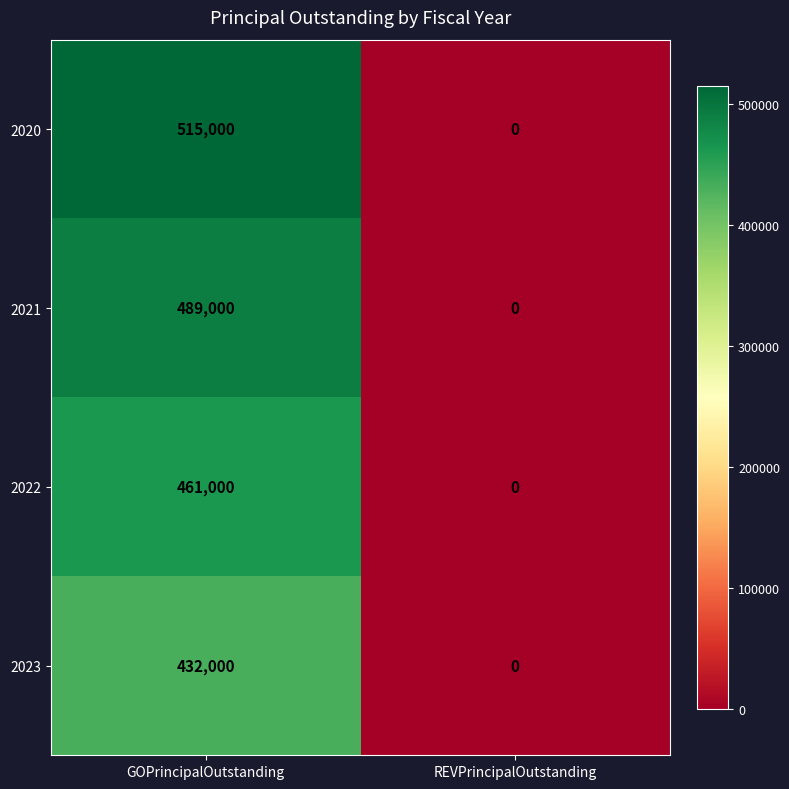

Which series changed the most between GOPrincipalOutstanding and REVPrincipalOutstanding?

2020